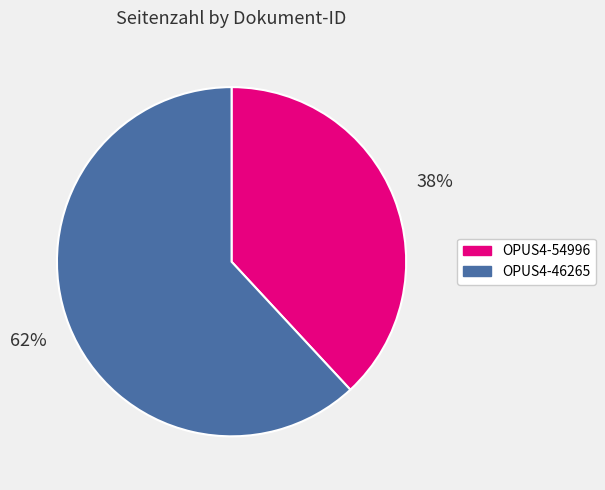

Is the sum of OPUS4-54996 and OPUS4-46265 greater than half?

Yes